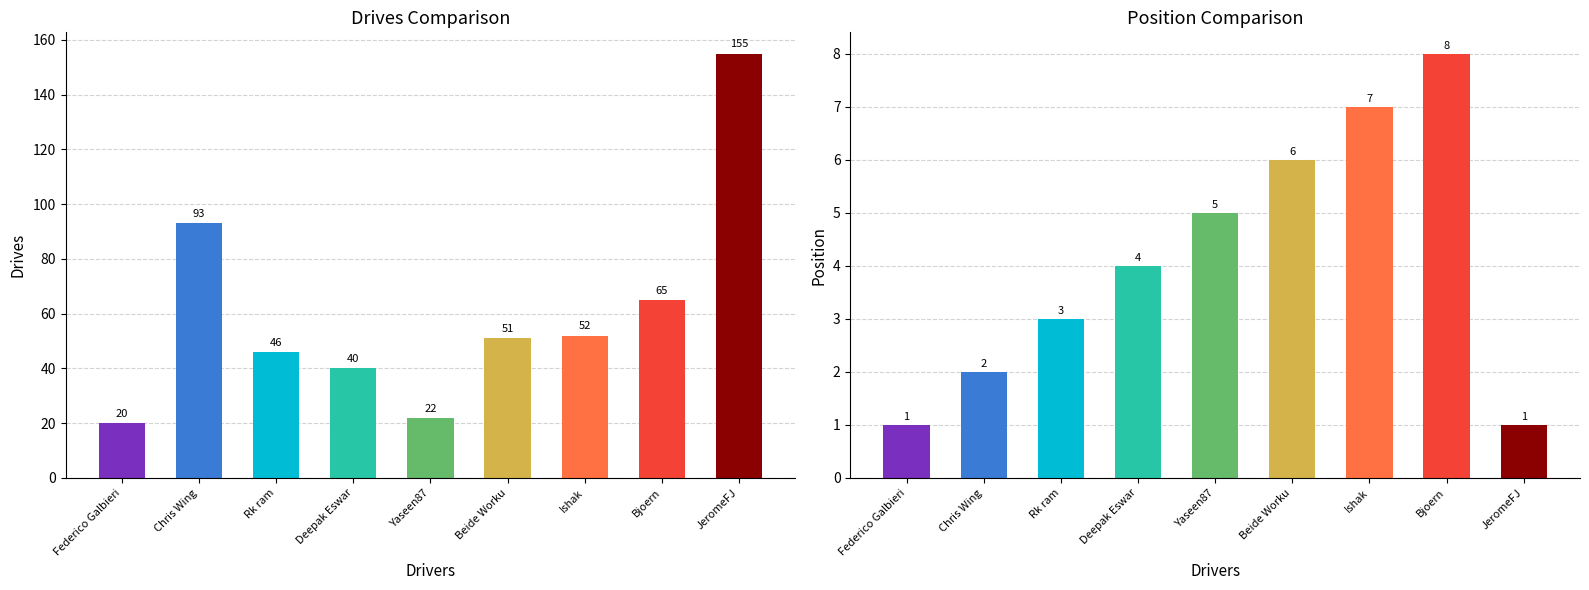

Reading right to left, transcribe all the data shown in this chart.

Drives: 155	65	52	51	22	40	46	93	20
Position: 1	8	7	6	5	4	3	2	1